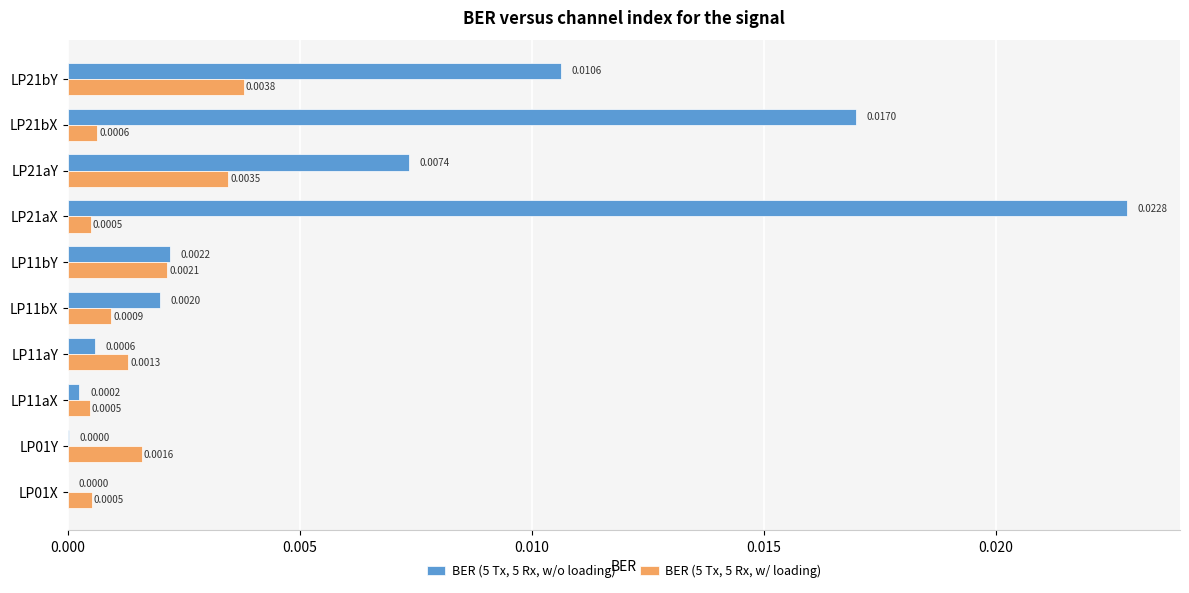

Between LP21aX and LP21aY, which series saw the biggest shift?

BER (5 Tx, 5 Rx, w/o loading)